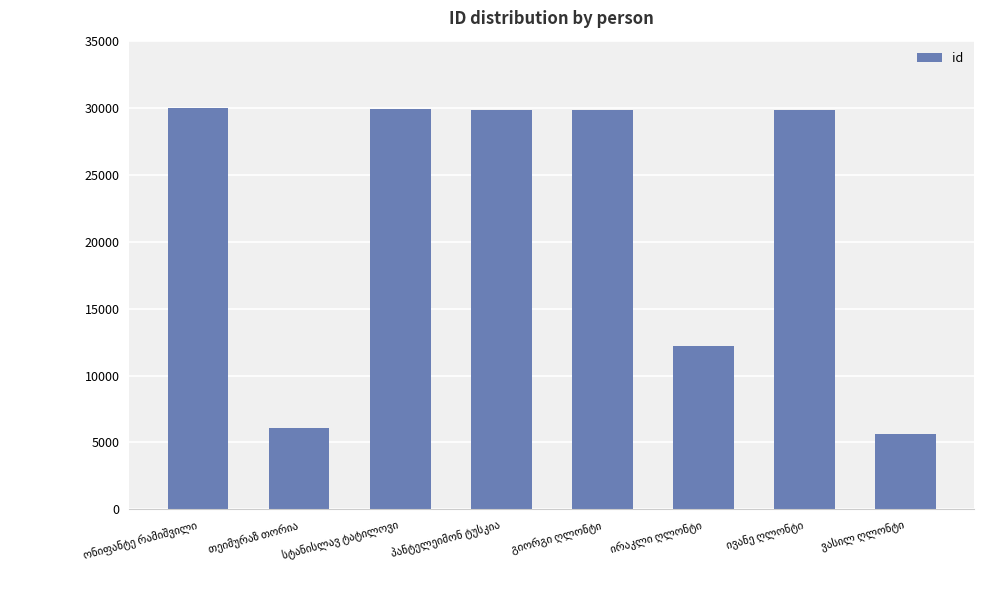

What is the average value?

21663